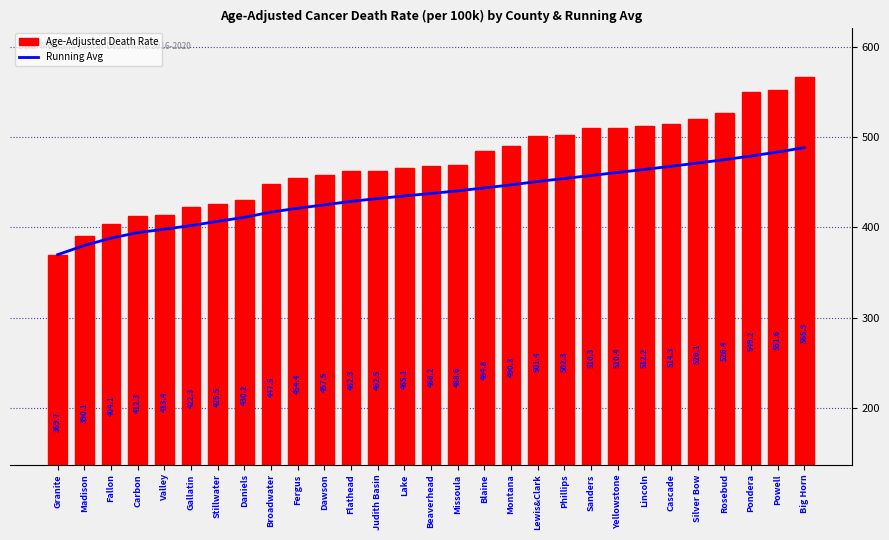

At how many categories does at least one series exceed 439?

21